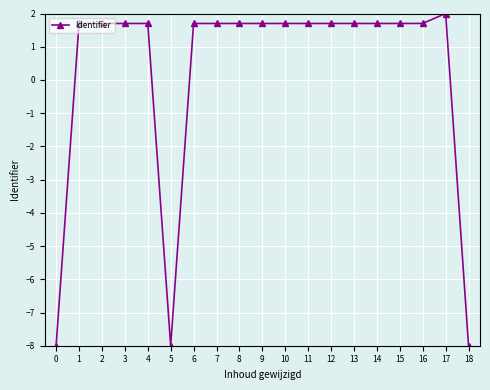

Does the chart have visible grid lines?

Yes